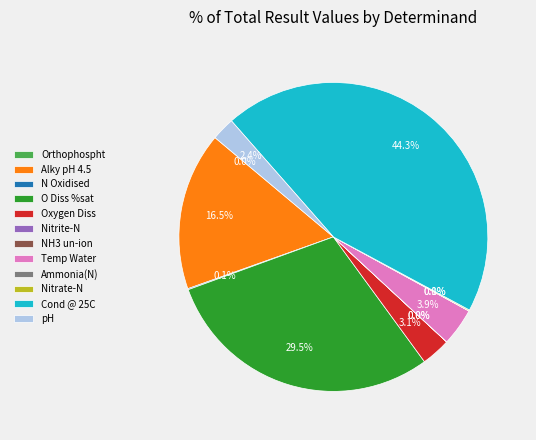

Which slice is the largest?

Cond @ 25C